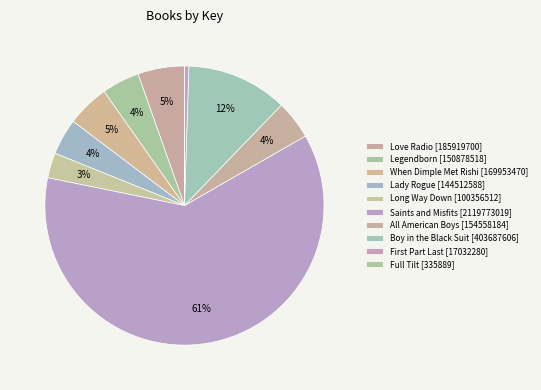

Is there a majority slice in this chart?

Yes